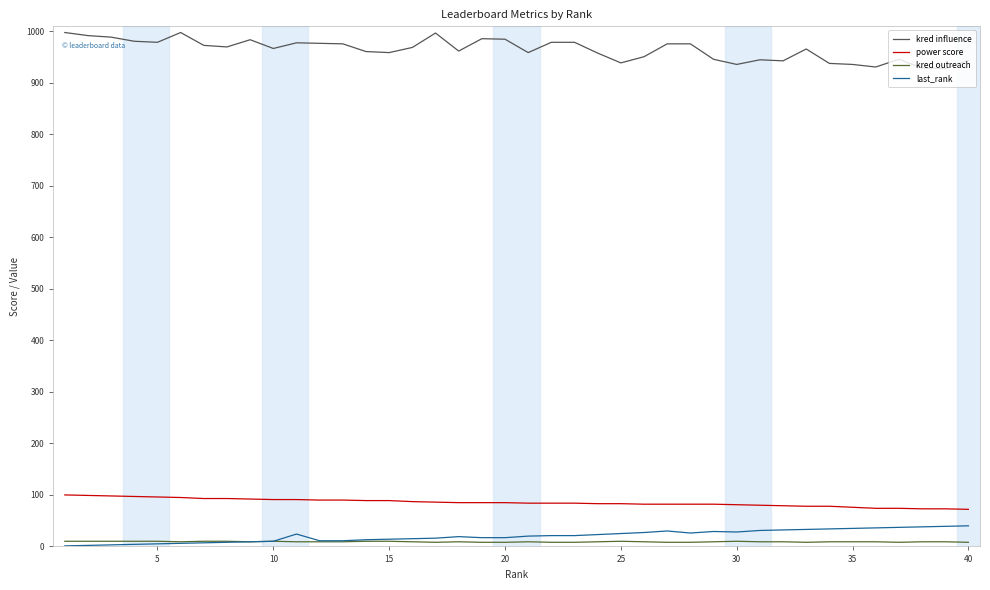

What is the highest value of the kred influence series?

998